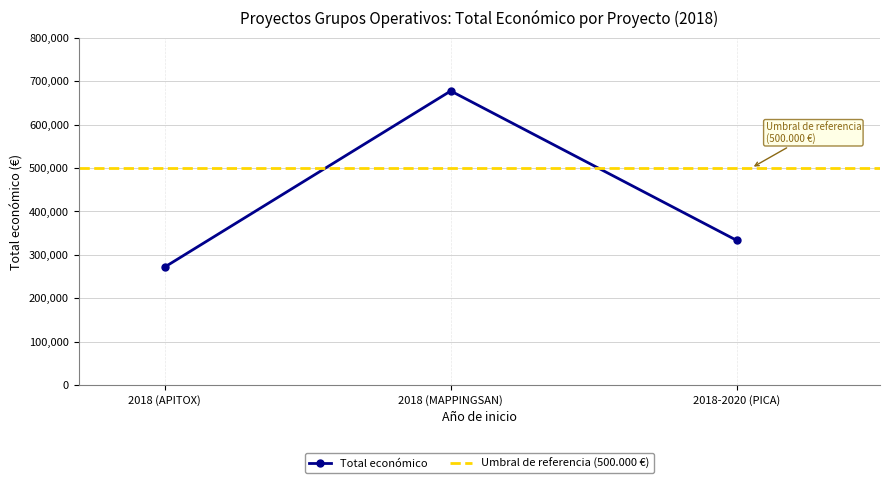

Which has a higher value, 2018 (APITOX) or 2018-2020 (PICA)?

2018-2020 (PICA)